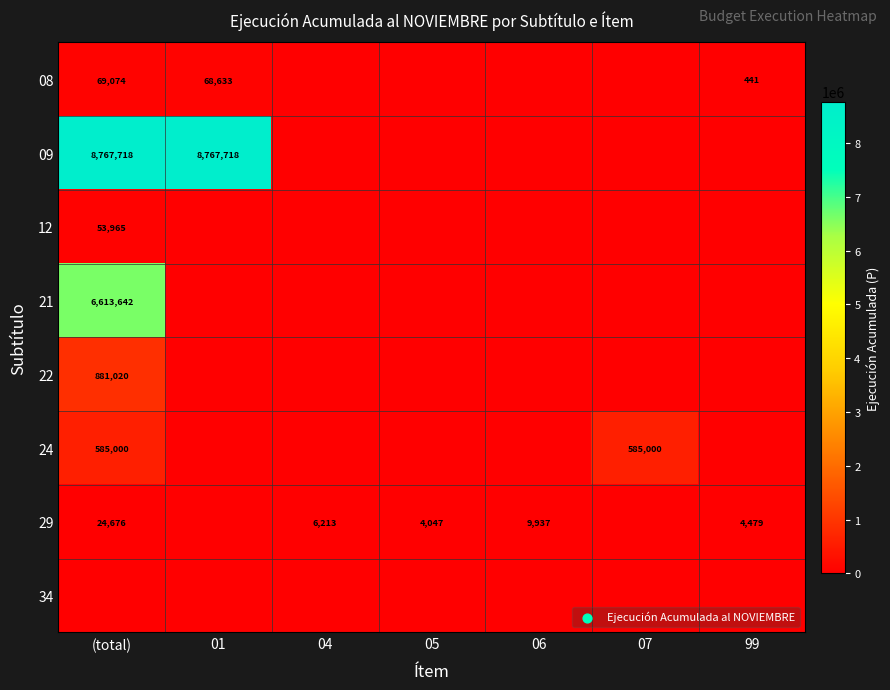

The value of 24 at (total) is 819332. True or false?

False